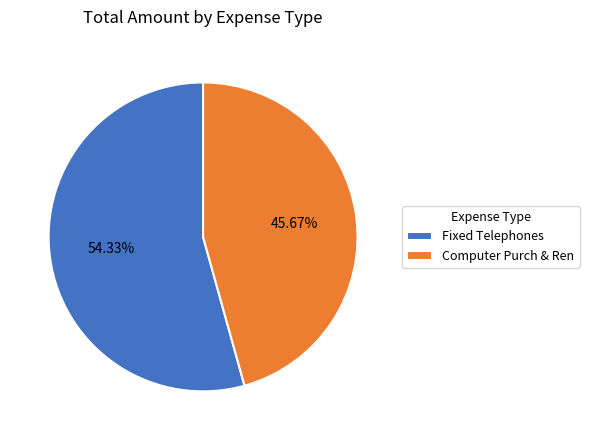

What is the smallest slice in the pie chart?

Computer Purch & Ren